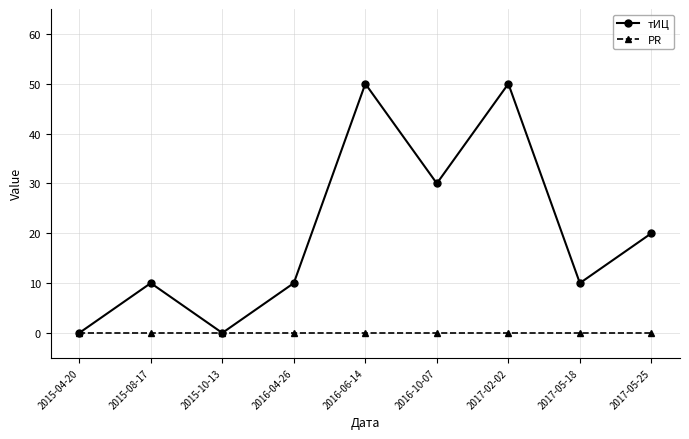

List the series in order of their peak value, highest first.

тИЦ, PR